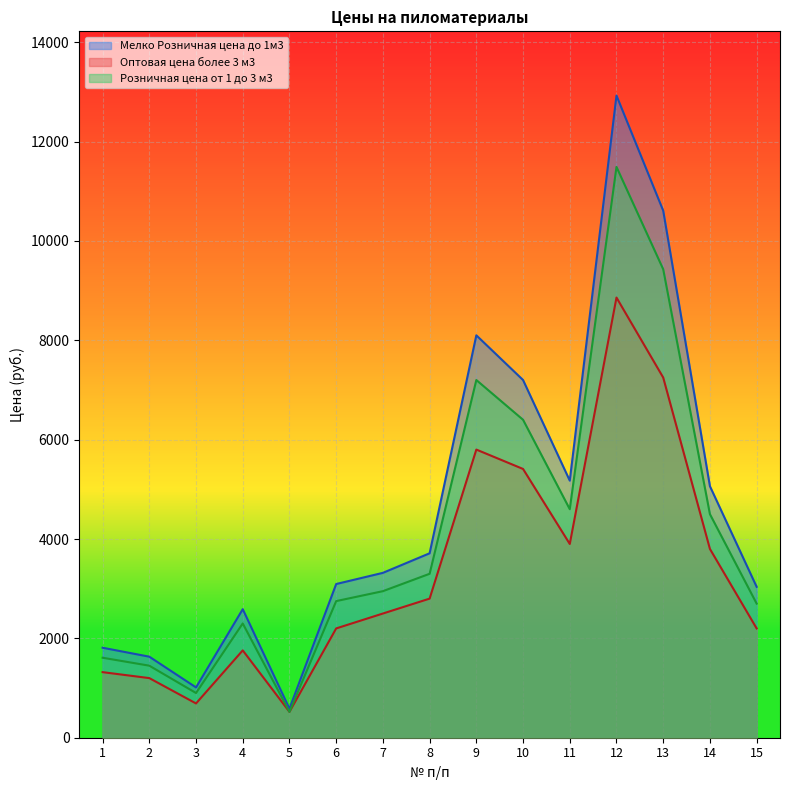

The Мелко Розничная цена до 1м3 series shows 2467.1 at 2. True or false?

False